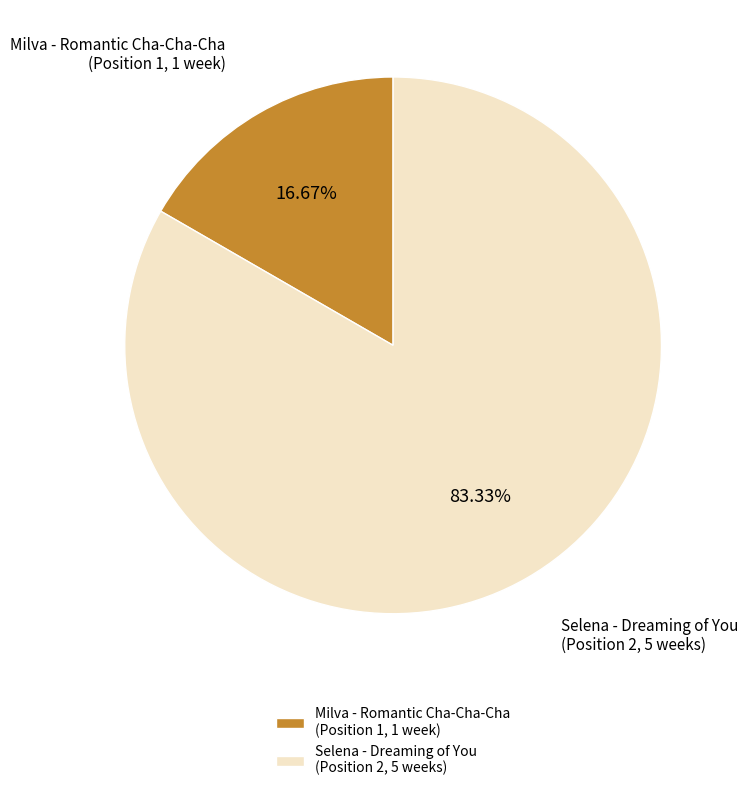

How many slices are in this pie chart?

2